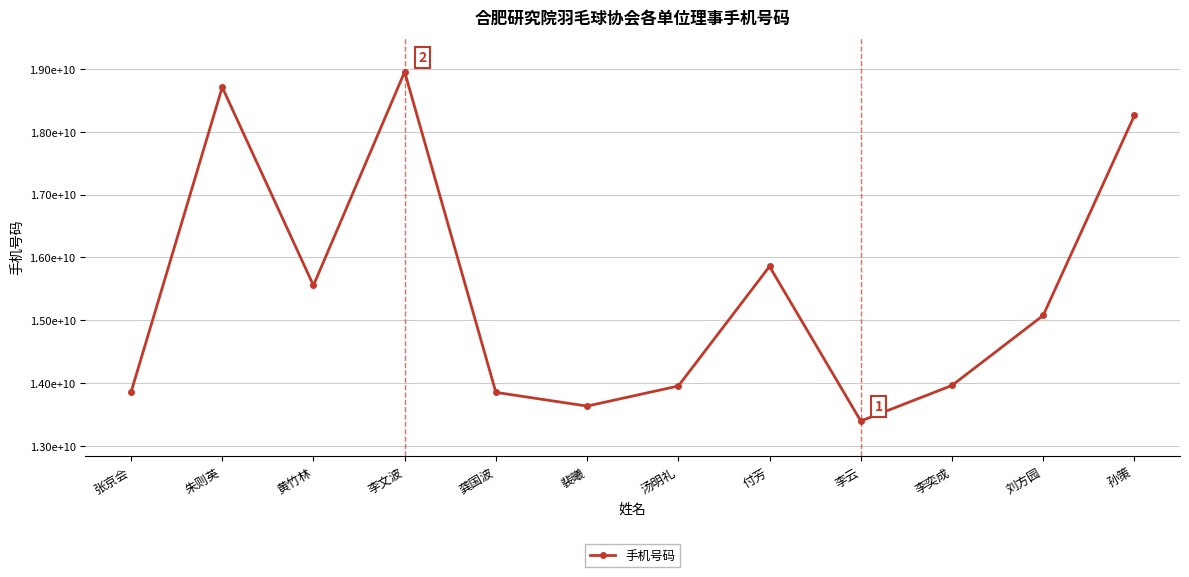

What is the label of the 12th point from the right?

张京会